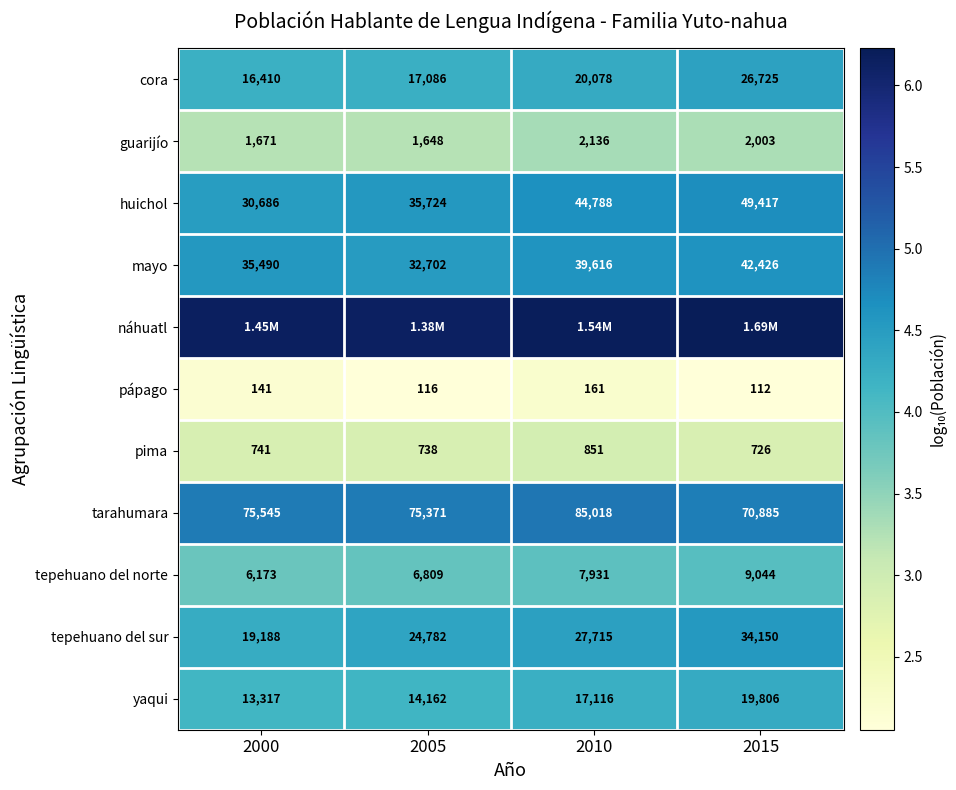

What is the spread (max minus min) of values at 2015?

4.2